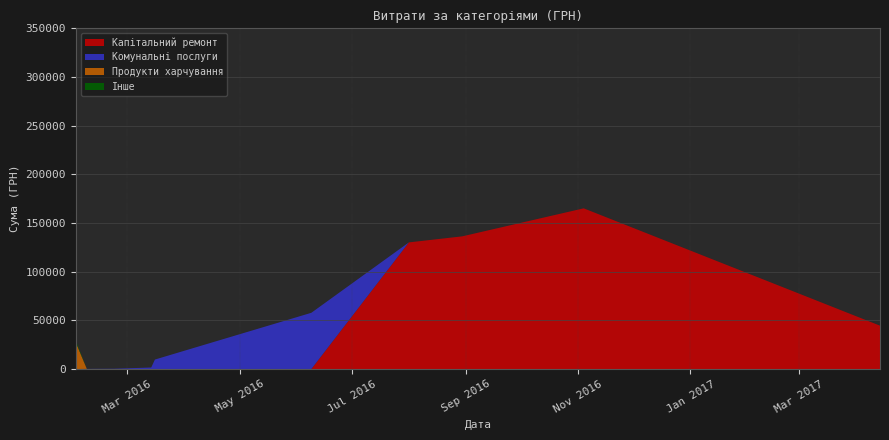

Reading left to right, what are all the values shown in this chart?

Капітальний ремонт: 14.04.2017=44543.1	04.11.2016=165080.9	30.08.2016=136308.4	01.08.2016=130099.8	09.06.2016=0.0	16.03.2016=0.0	14.03.2016=0.0	23.02.2016=0.0	08.02.2016=0.0	02.02.2016=0.0
Комунальні послуги: 14.04.2017=0.0	04.11.2016=0.0	30.08.2016=0.0	01.08.2016=0.0	09.06.2016=57774.4	16.03.2016=9735.8	14.03.2016=1568.2	23.02.2016=292.7	08.02.2016=135.7	02.02.2016=0.0
Продукти харчування: 14.04.2017=0.0	04.11.2016=0.0	30.08.2016=0.0	01.08.2016=0.0	09.06.2016=0.0	16.03.2016=0.0	14.03.2016=0.0	23.02.2016=0.0	08.02.2016=0.0	02.02.2016=27565.3
Інше: 14.04.2017=0.0	04.11.2016=0.0	30.08.2016=0.0	01.08.2016=0.0	09.06.2016=0.0	16.03.2016=0.0	14.03.2016=0.0	23.02.2016=0.0	08.02.2016=0.0	02.02.2016=1700.0